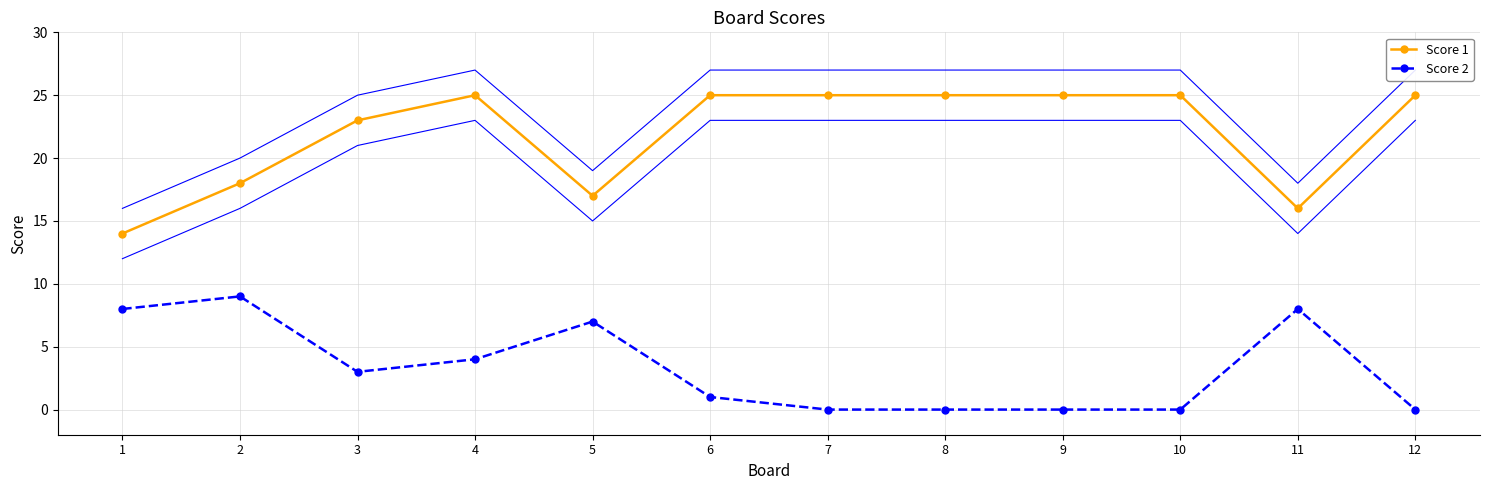

Reading right to left, transcribe all the data shown in this chart.

Score 1: 12=25	11=16	10=25	9=25	8=25	7=25	6=25	5=17	4=25	3=23	2=18	1=14
Score 2: 12=0	11=8	10=0	9=0	8=0	7=0	6=1	5=7	4=4	3=3	2=9	1=8